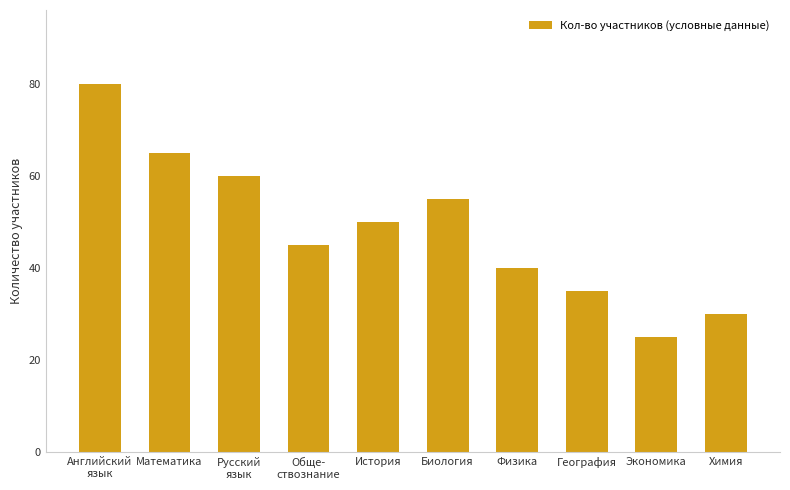

List the labels in order of value, smallest first.

Экономика, Химия, География, Физика, Обще-
ствознание, История, Биология, Русский
язык, Математика, Английский
язык